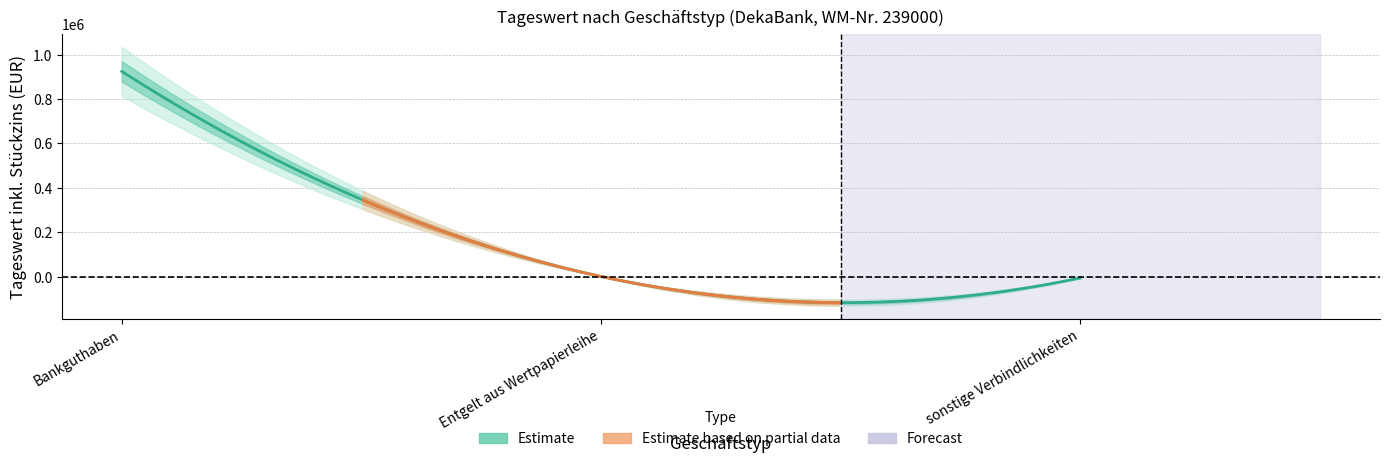

What is the difference between the maximum and second lowest values in the Tageswert inkl. Stückzins series?

924496.9